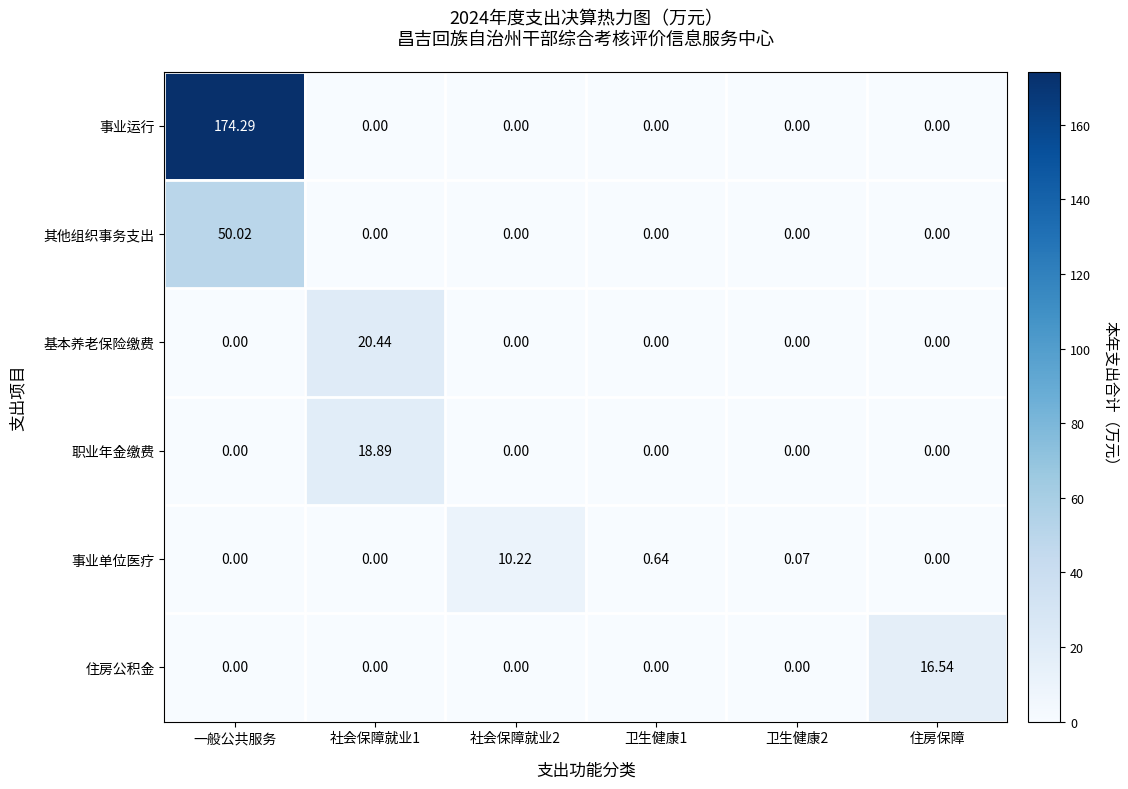

How many categories are shown in the chart?

6